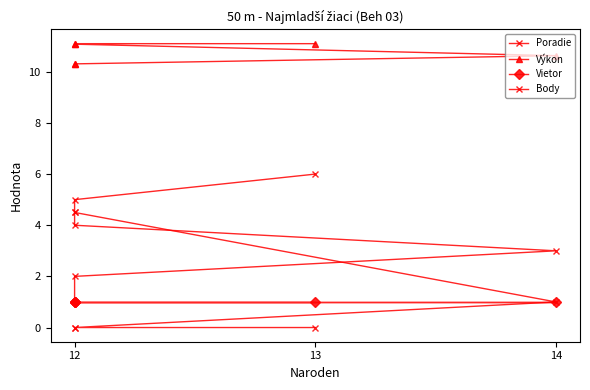

True or false: Body has more than 1 interior local peaks.

False